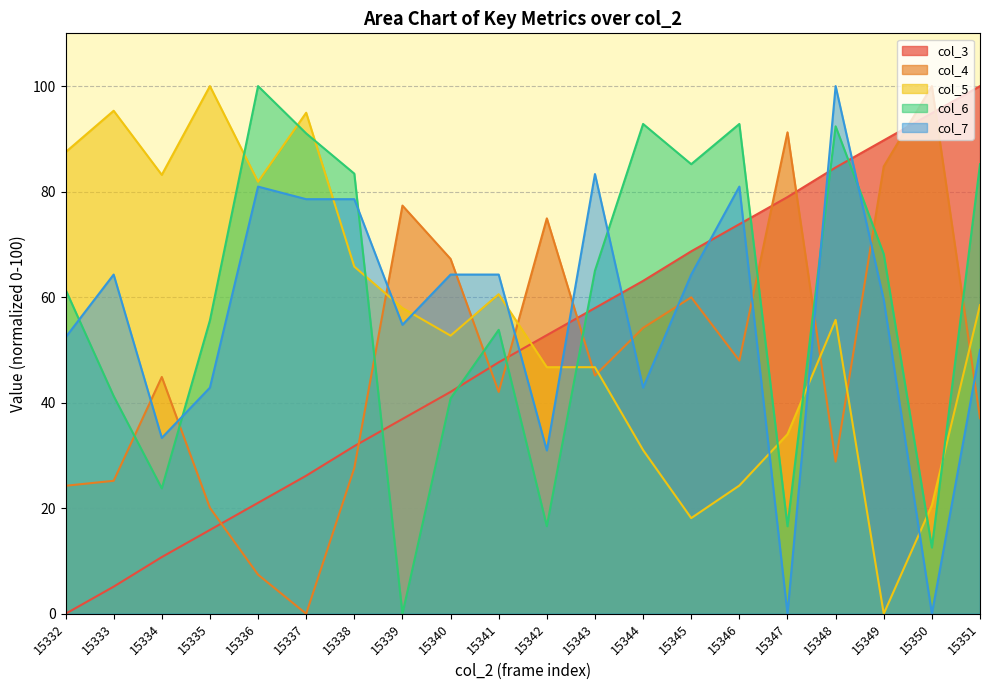

Is it true that col_7 equals 42.9 at 15344?

True